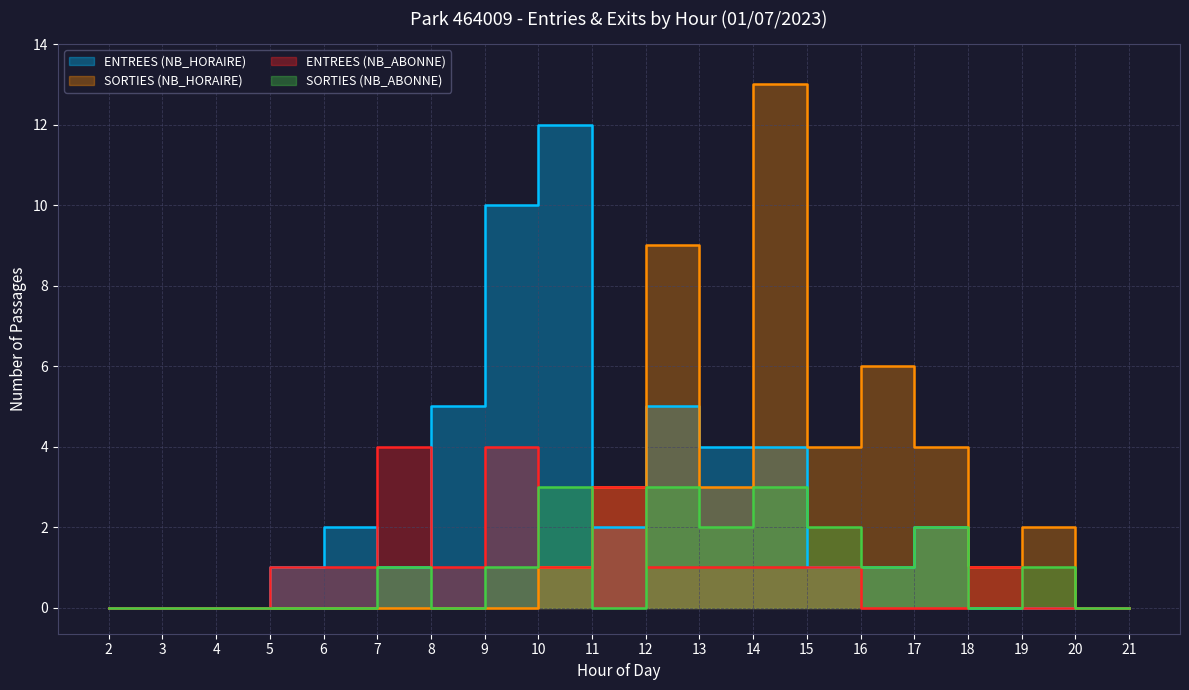

Where is SORTIES (NB_ABONNE) nearest to the value 1?

7